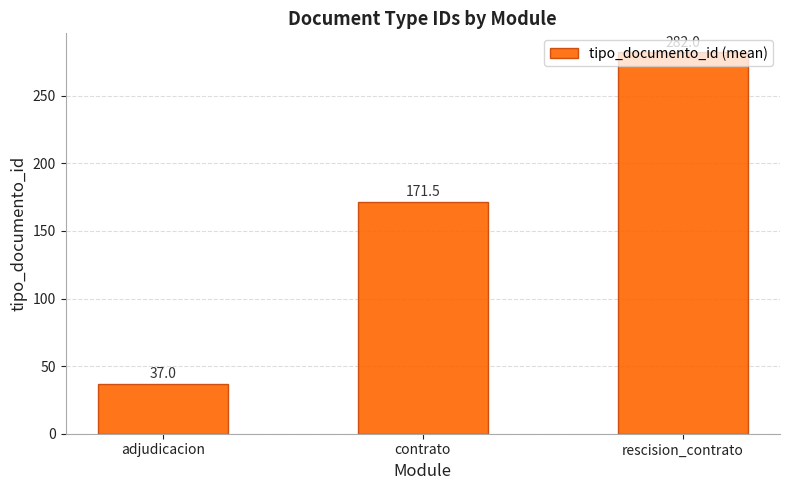

Rank the categories by value from lowest to highest.

adjudicacion, contrato, rescision_contrato